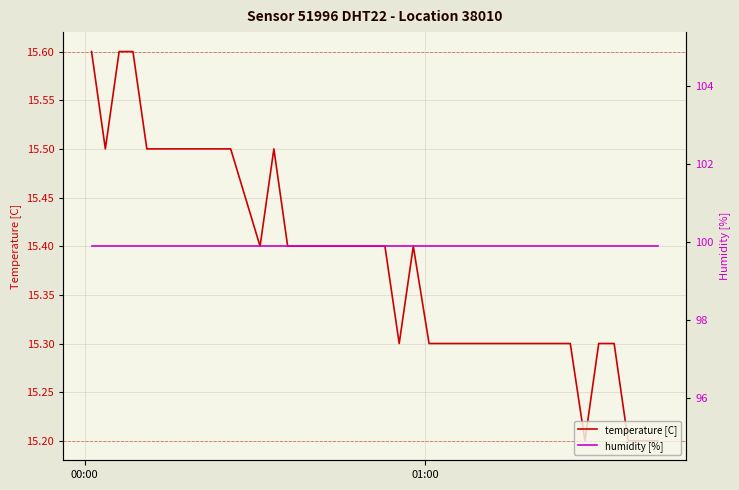

What is the lowest value of the temperature [C] series?

15.2